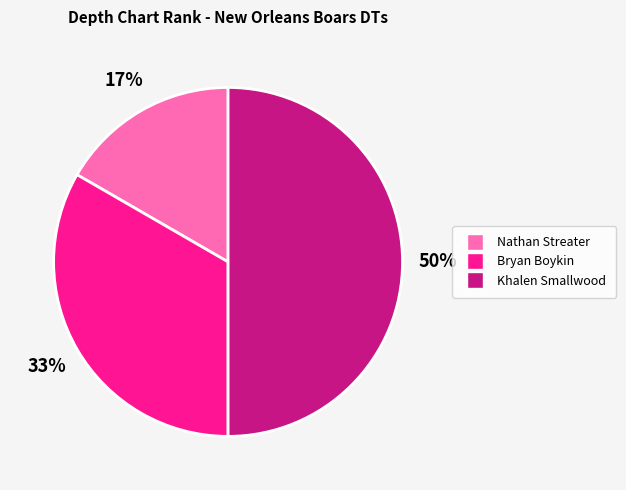

To the nearest percent, what portion does Khalen Smallwood represent?

50%